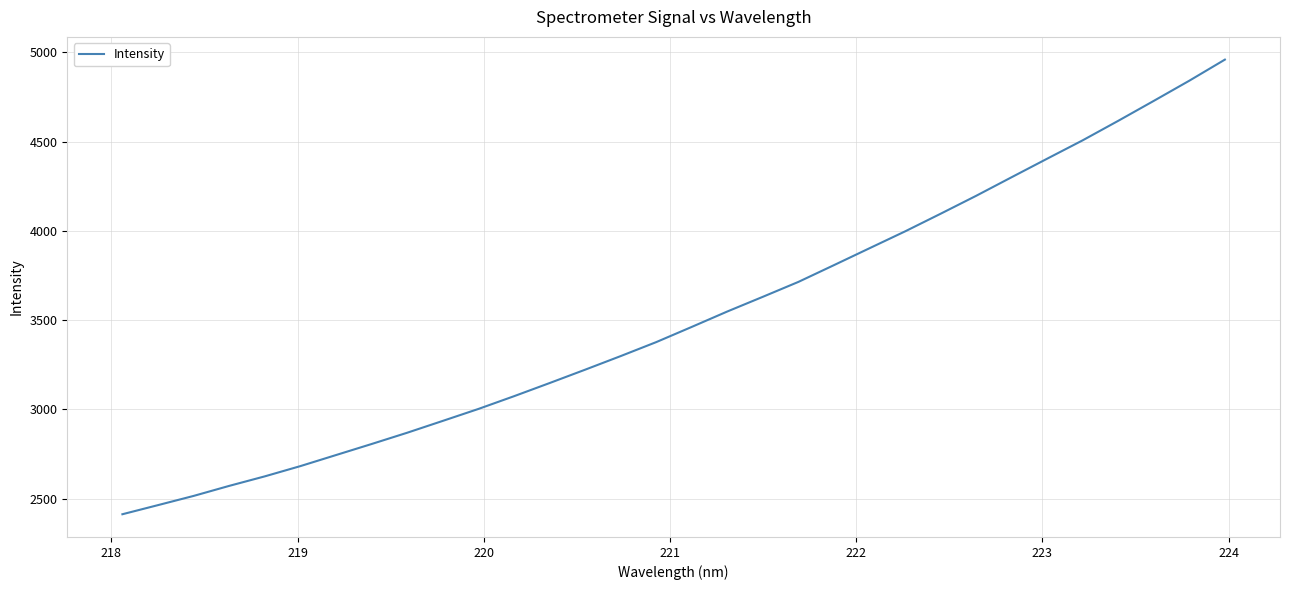

How many lines are shown in the chart?

1